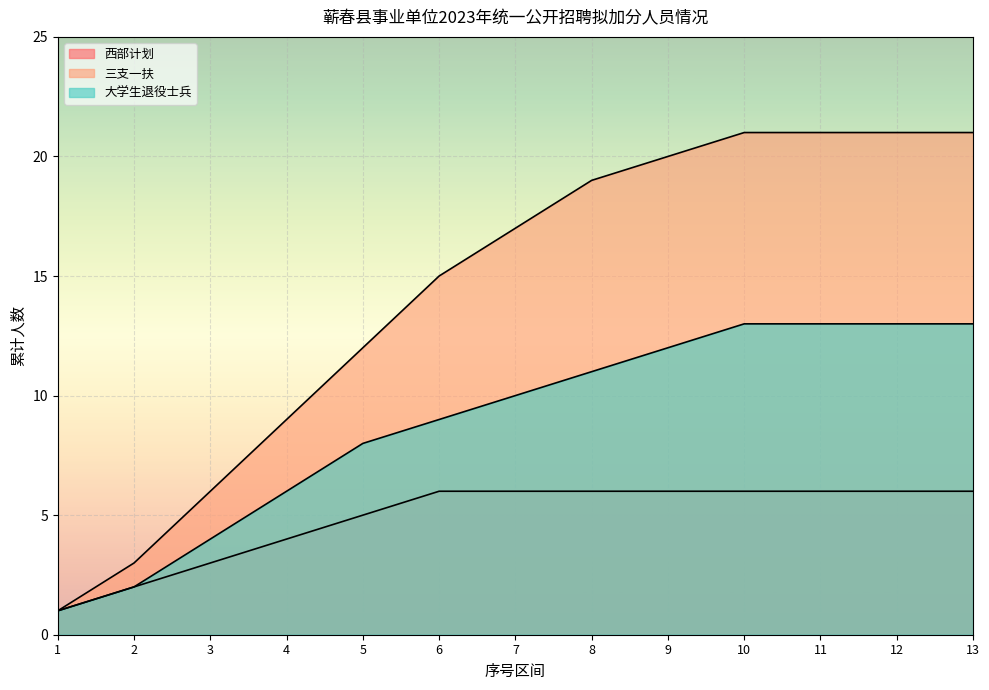

Rank the series by their maximum value, from lowest to highest.

西部计划, 大学生退役士兵, 三支一扶